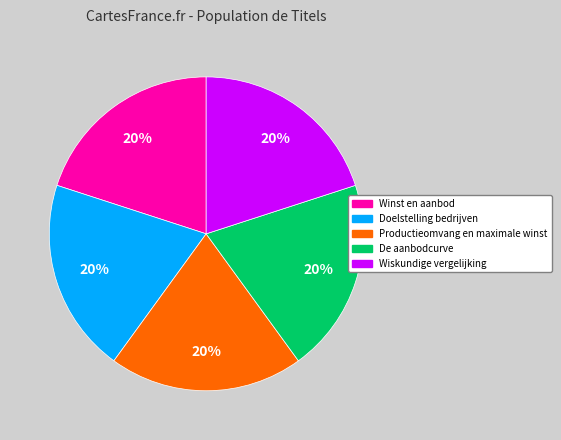

Is it true that Productieomvang en maximale winst is 32% of the pie?

False